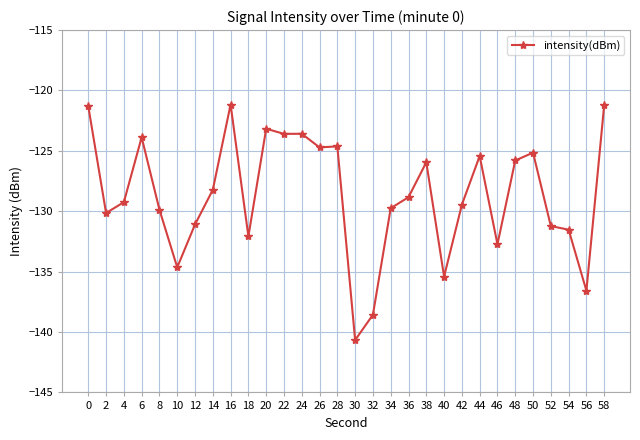

What is the sum of the values at 26 and 38?

-250.7